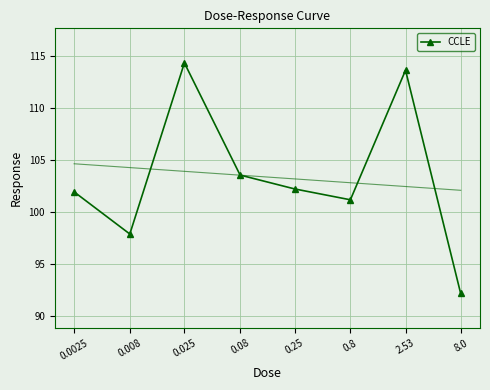

What is the greatest value displayed?

114.3